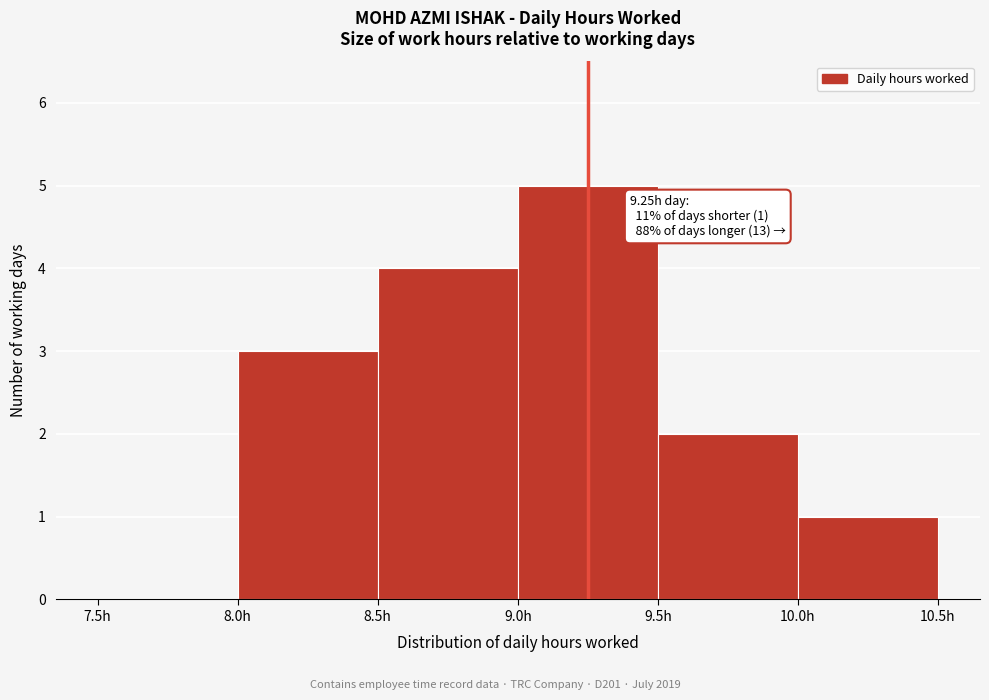

Which range on the x-axis has the tallest bar?

9.0 to 9.5